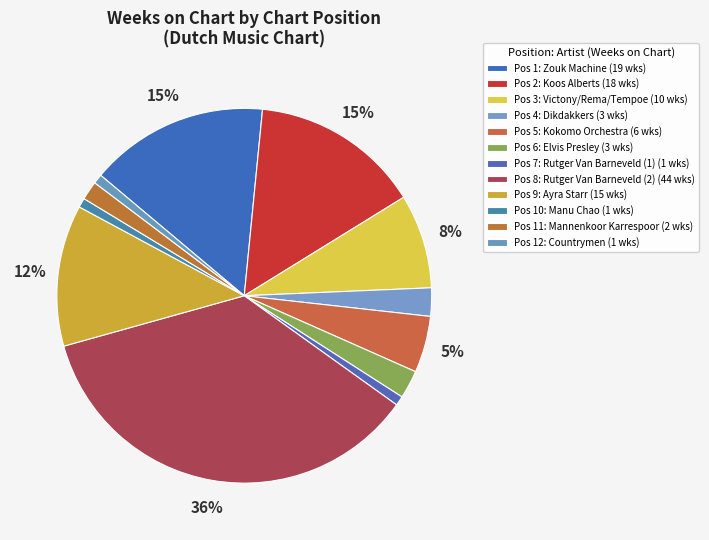

How many slices are in this pie chart?

12